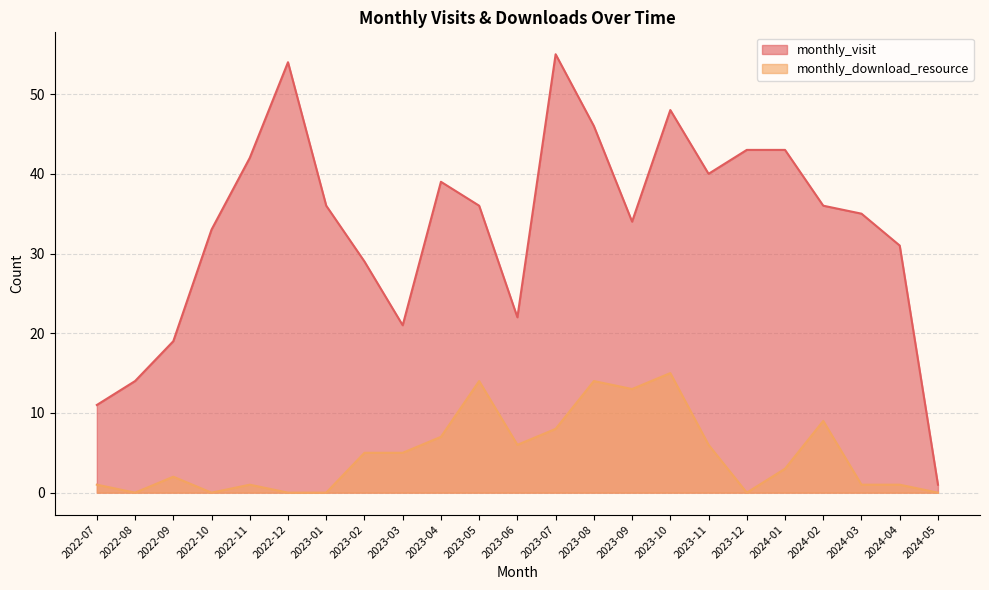

What is the total value across all series at 2023-08?

60